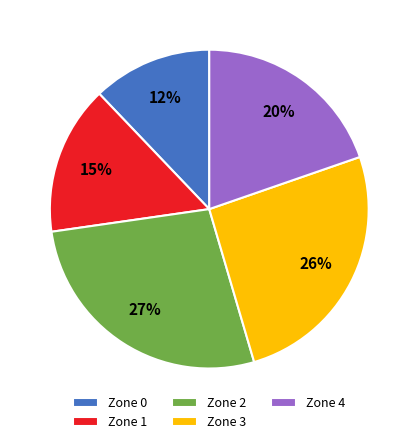

Approximately how many times larger is the value at Zone 4 compared to Zone 1?

1.3